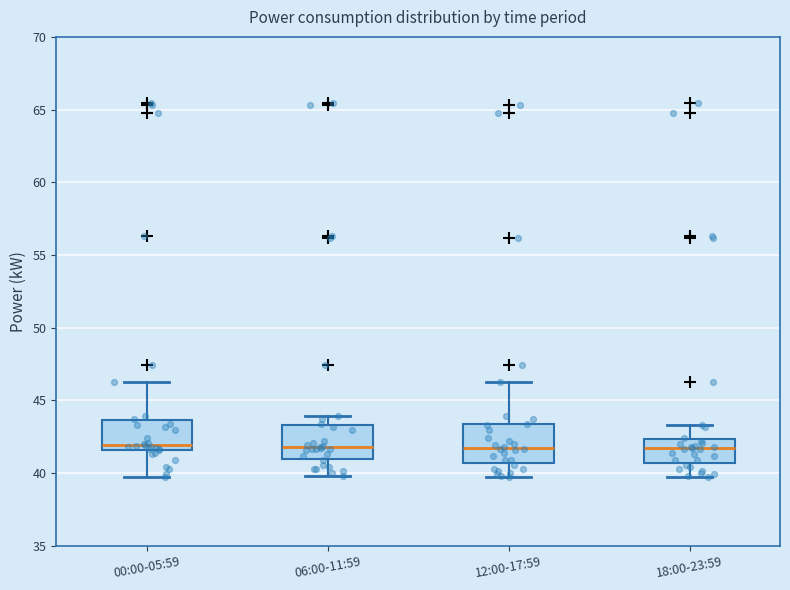

Where does the upper whisker of the box for 06:00-11:59 end on the y-axis? The values are not printed on the chart, so give them approximately, as read against the axis.

44.0